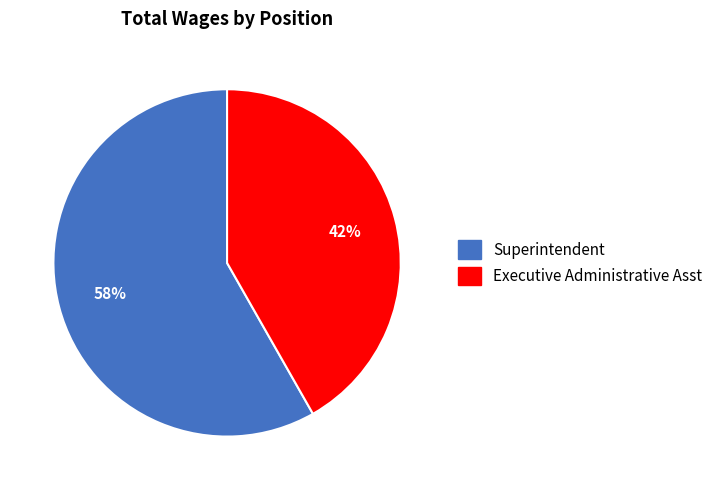

Is the sum of Executive Administrative Asst and Superintendent greater than half?

Yes